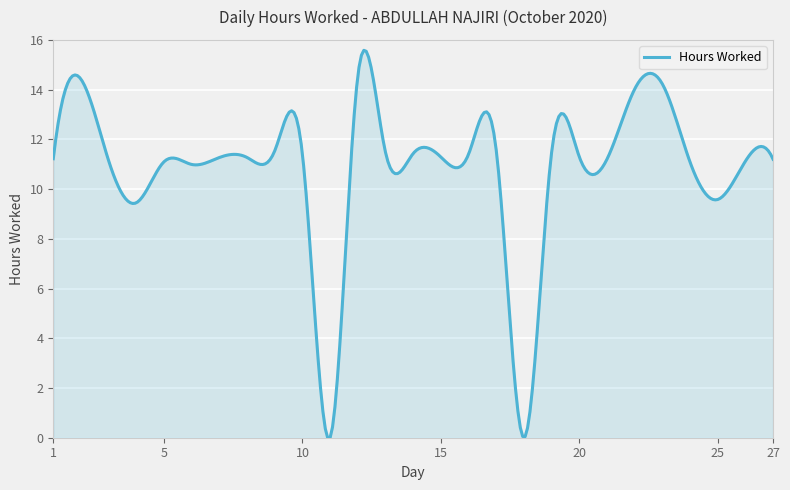

What is the greatest value displayed?

15.6